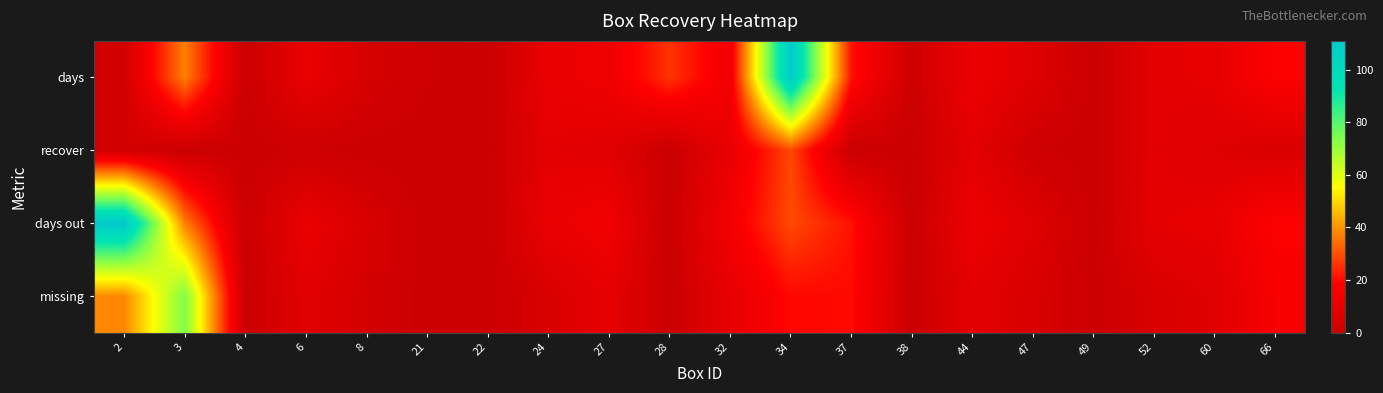

Rank the series at 4 from lowest to highest value.

days, recover, days out, missing